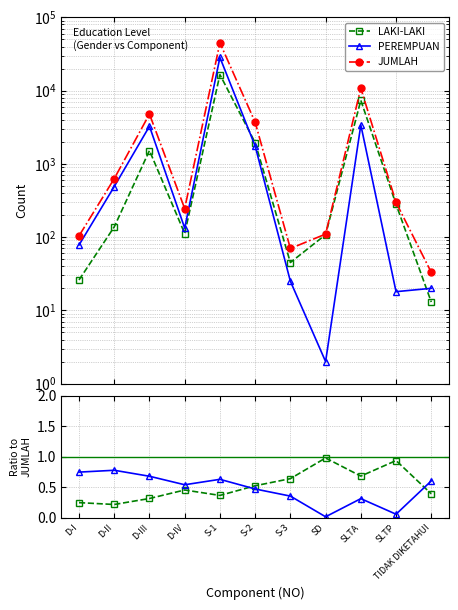

Which has a higher value, D-I or SLTA?

SLTA